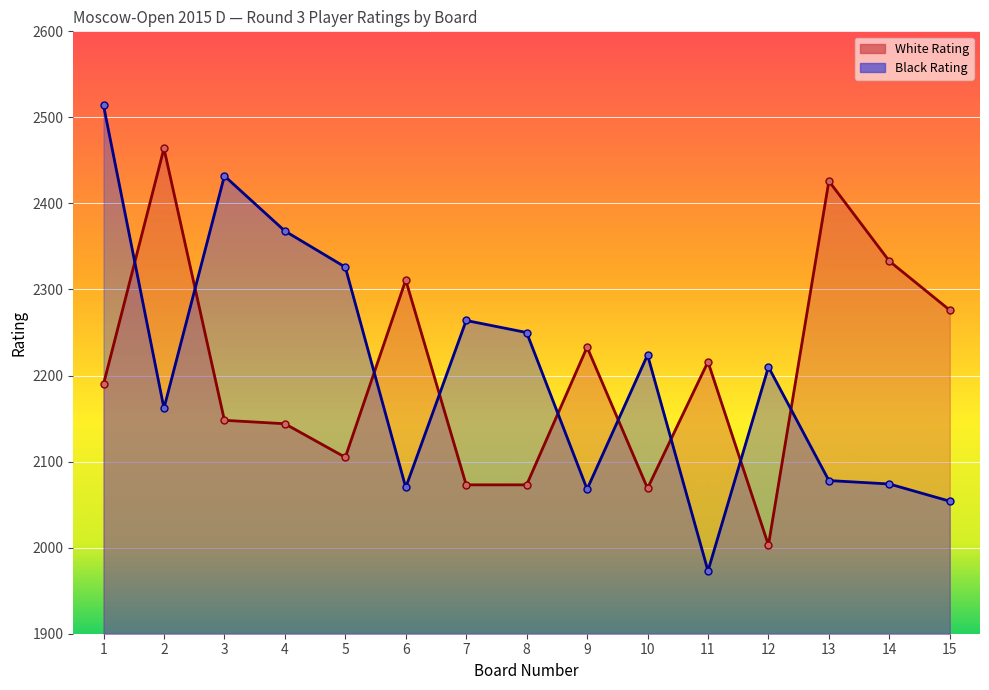

At which category is the sum across all series the highest?

1